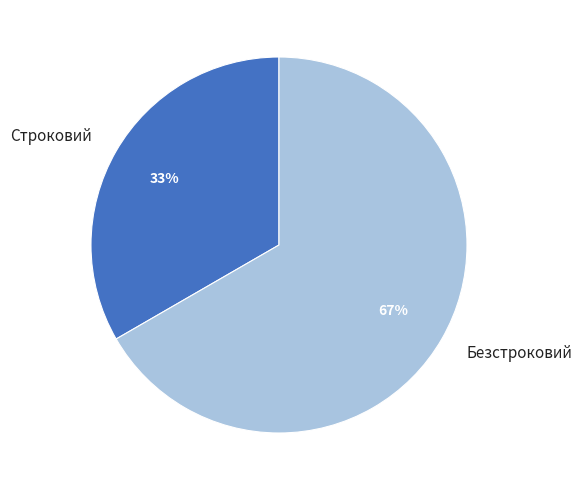

To the nearest percent, what is the combined percentage of Безстроковий and Строковий?

100%